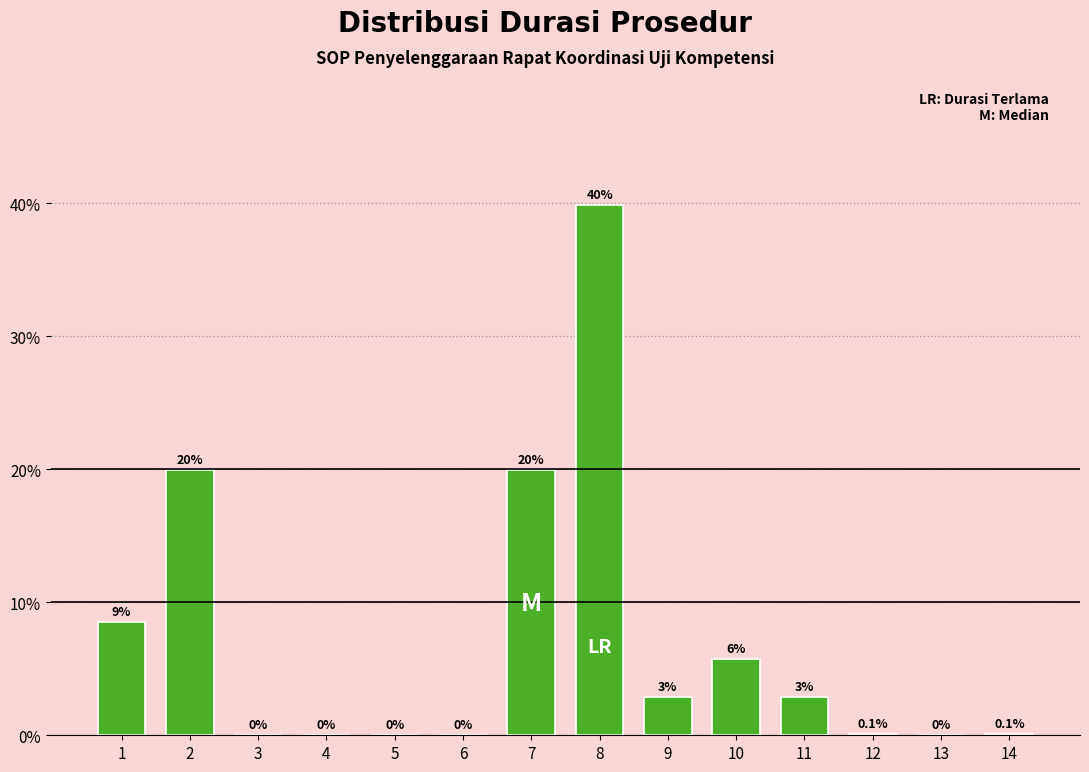

Is it true that the value at 2 is 26.8?

False